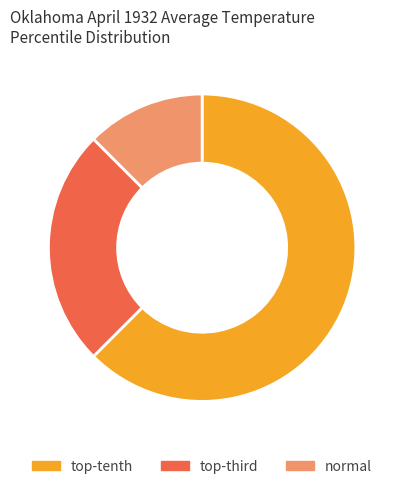

Is there a majority slice in this chart?

Yes